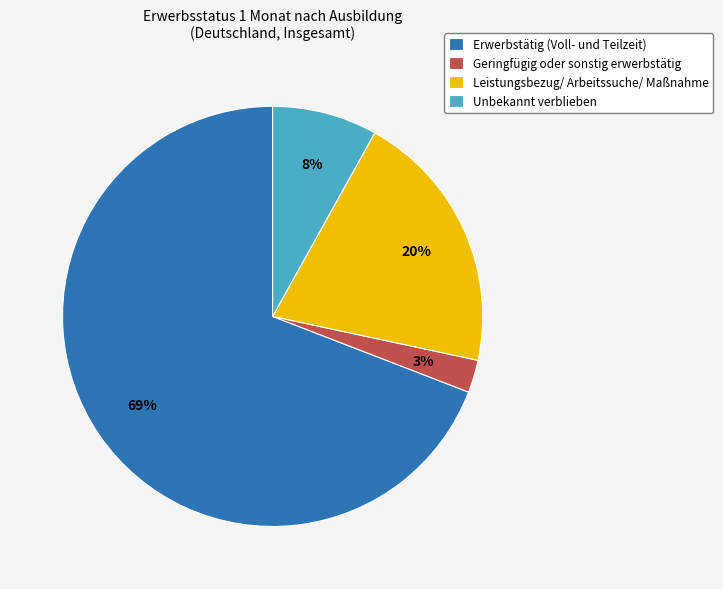

To the nearest percent, what portion does Leistungsbezug/ Arbeitssuche/ Maßnahme represent?

20%